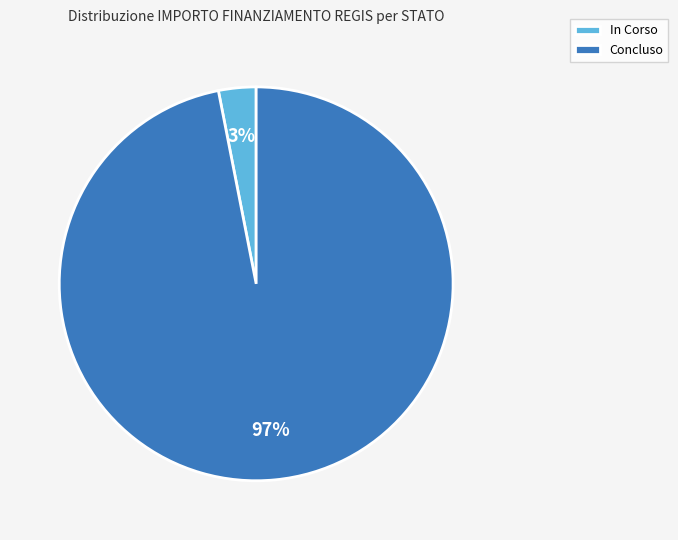

True or false: Concluso accounts for 97% of the total.

True